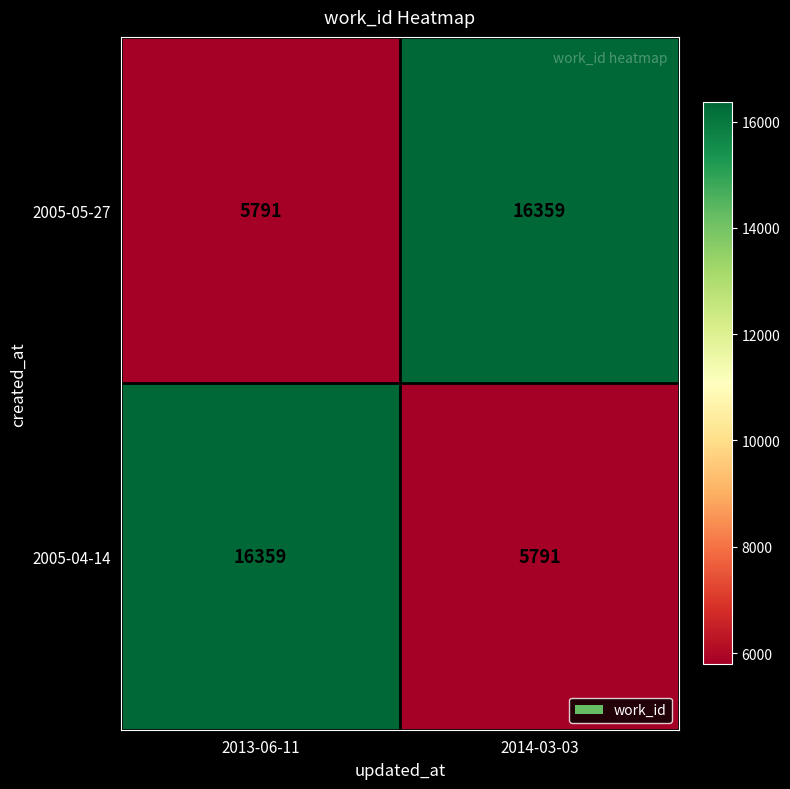

What is the minimum value shown in the chart?

5791